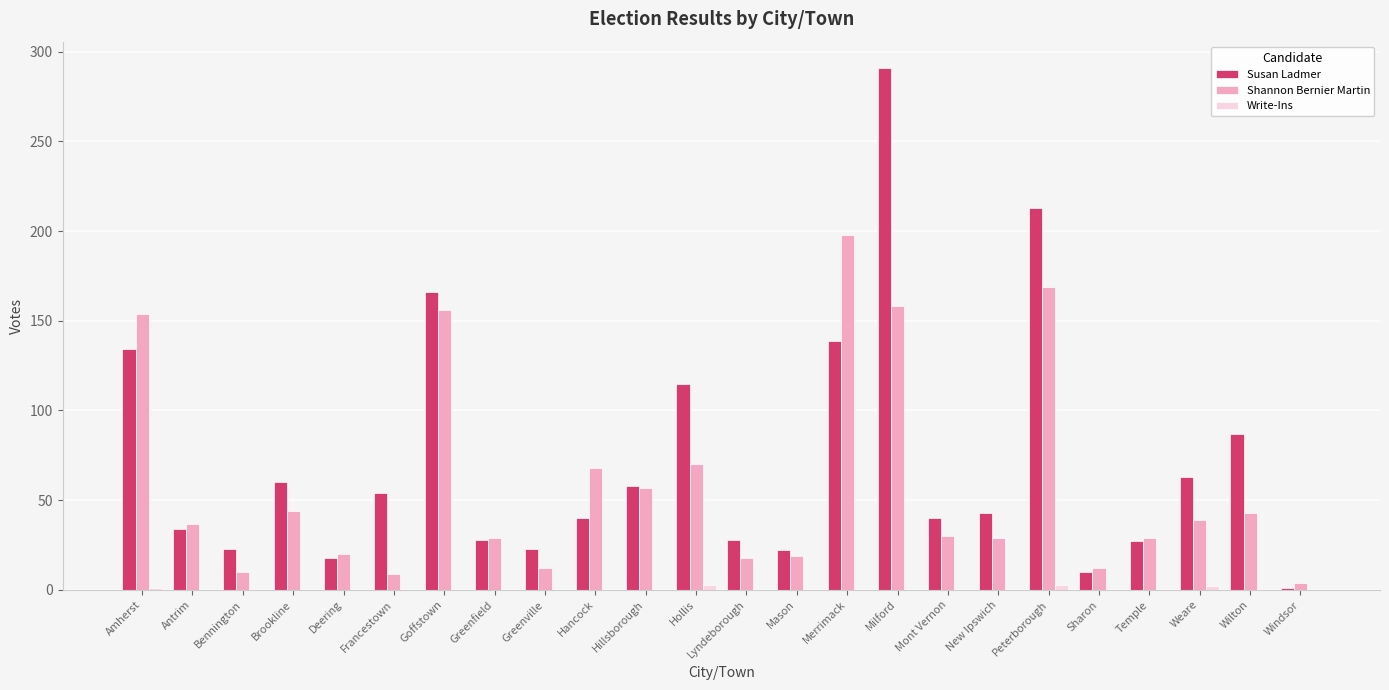

What is the total value across all series at Greenfield?

57